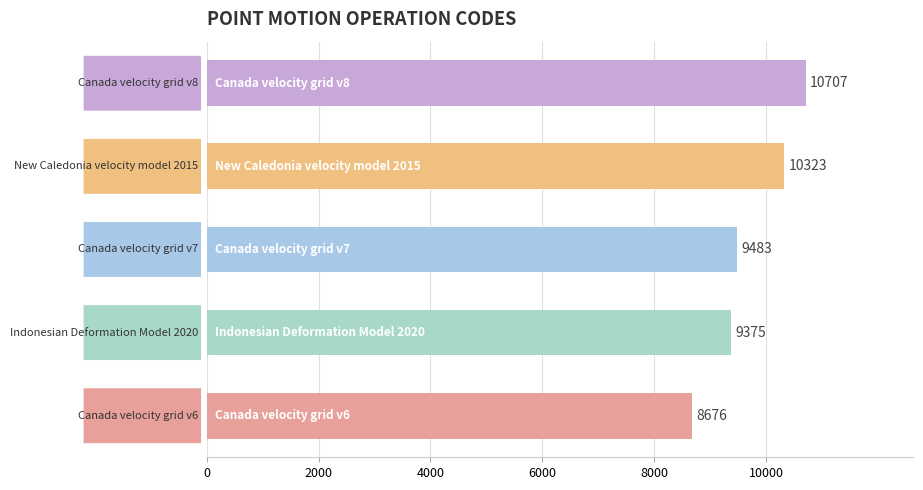

What is the greatest value displayed?

10707